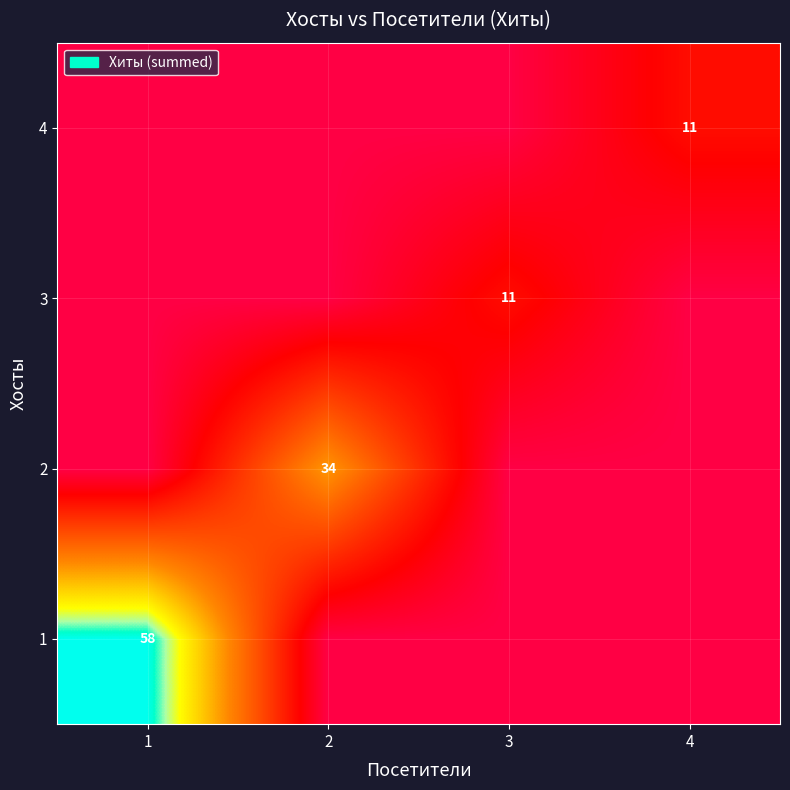

Where is 1 nearest to the value 29?

1